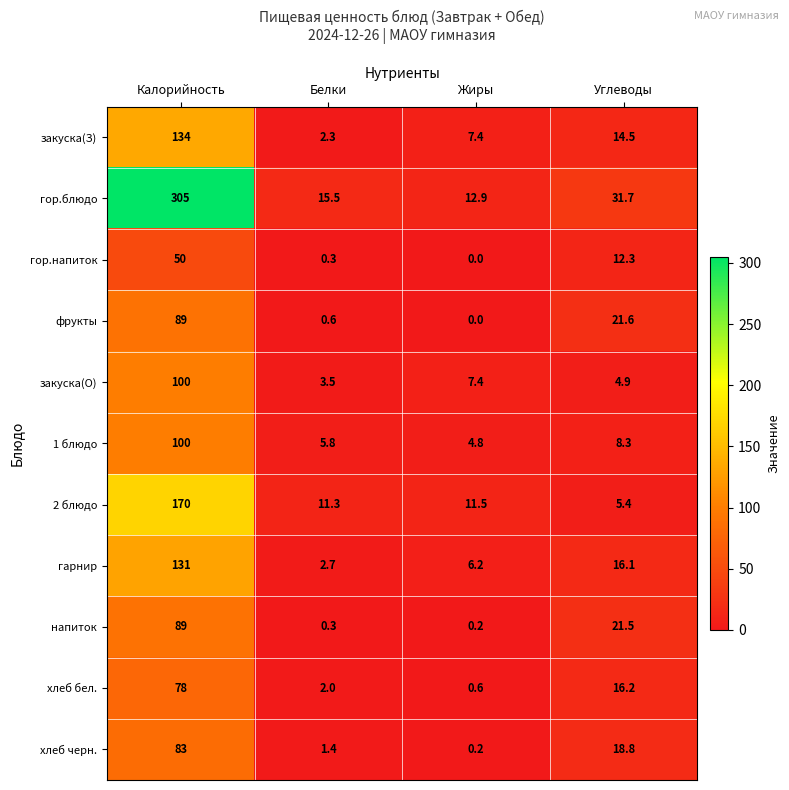

Where does the 2 блюдо series first go above 11?

Калорийность